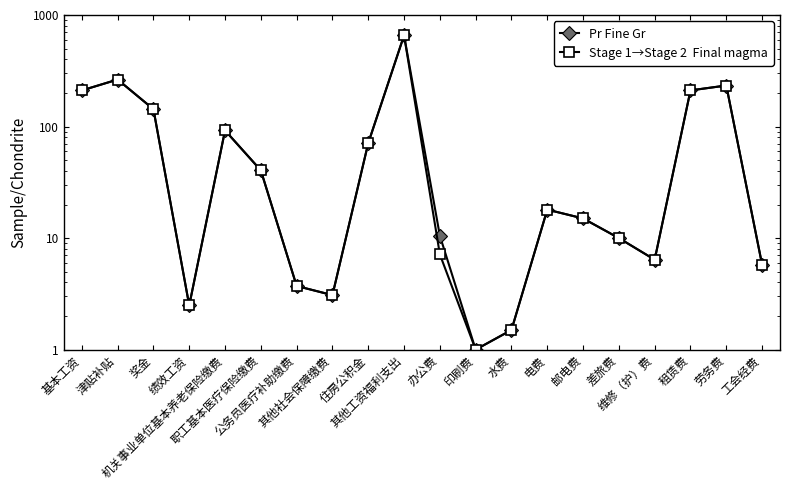

Reading left to right, what are all the values shown in this chart?

Pr Fine Gr: 基本工资=210.8	津贴补贴=263.9	奖金=143.1	绩效工资=2.5	机关事业单位基本养老保险缴费=92.3	职工基本医疗保险缴费=40.5	公务员医疗补助缴费=3.7	其他社会保障缴费=3.1	住房公积金=71.0	其他工资福利支出=657.0	办公费=10.5	印刷费=1.0	水费=1.5	电费=18.0	邮电费=15.0	差旅费=10.0	维修（护）费=6.4	租赁费=210.9	劳务费=233.3	工会经费=5.8
Stage 1→Stage 2  Final magma: 基本工资=210.8	津贴补贴=263.9	奖金=143.1	绩效工资=2.5	机关事业单位基本养老保险缴费=92.3	职工基本医疗保险缴费=40.5	公务员医疗补助缴费=3.7	其他社会保障缴费=3.1	住房公积金=71.0	其他工资福利支出=657.0	办公费=7.1	印刷费=1.0	水费=1.5	电费=18.0	邮电费=15.0	差旅费=10.0	维修（护）费=6.4	租赁费=210.9	劳务费=233.3	工会经费=5.8